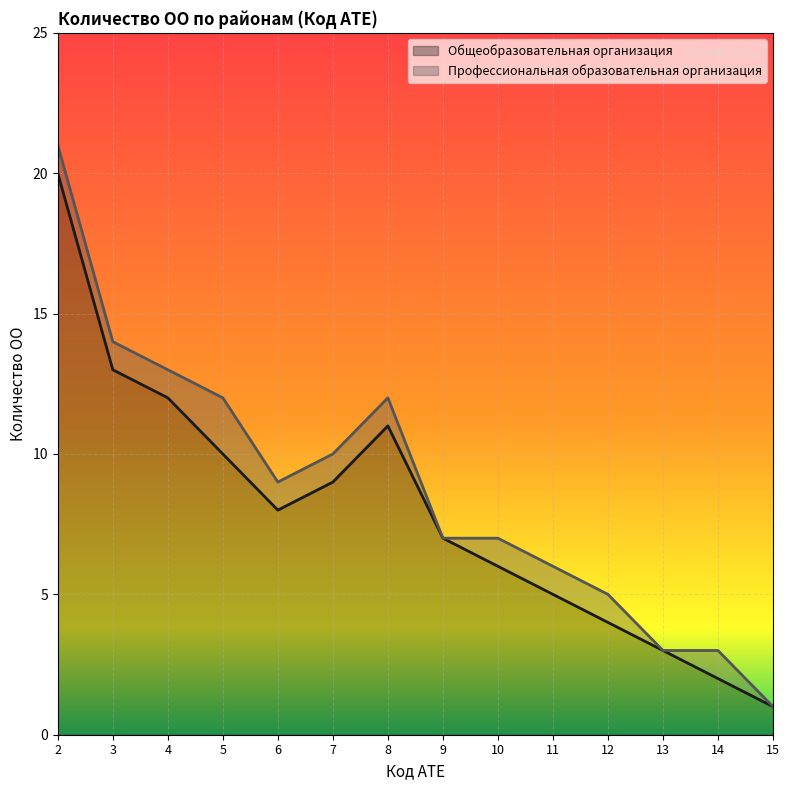

At which label is the value closest to 10?

5